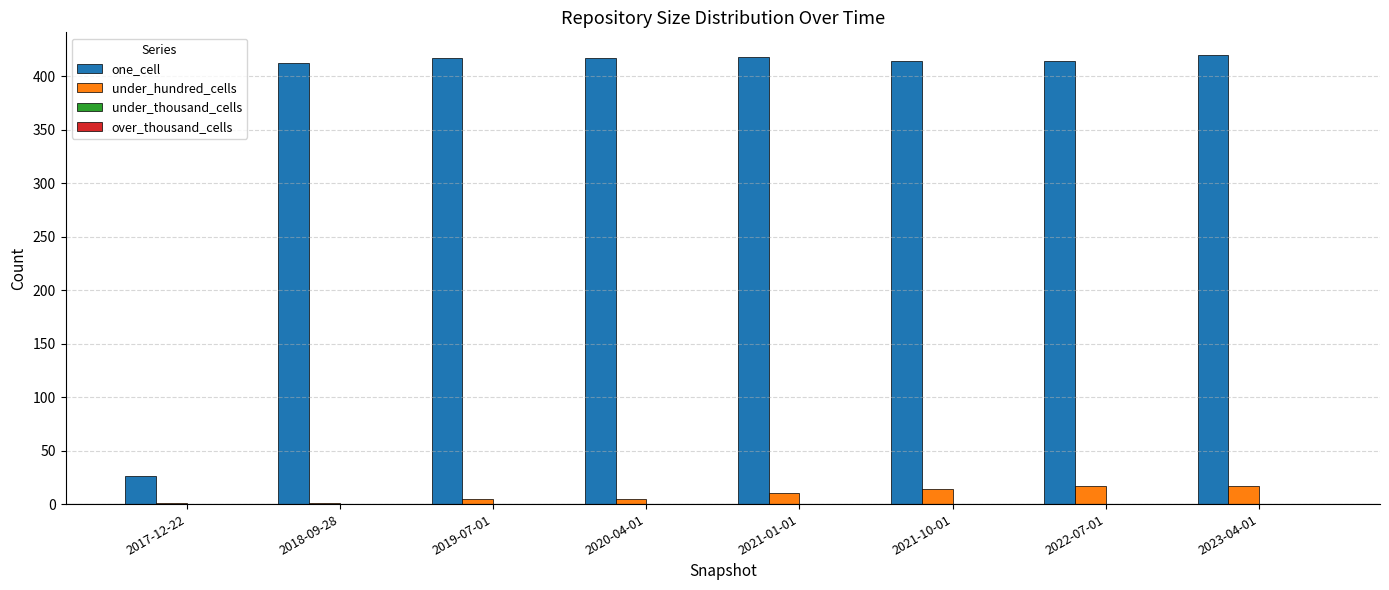

What is the greatest value displayed?

420